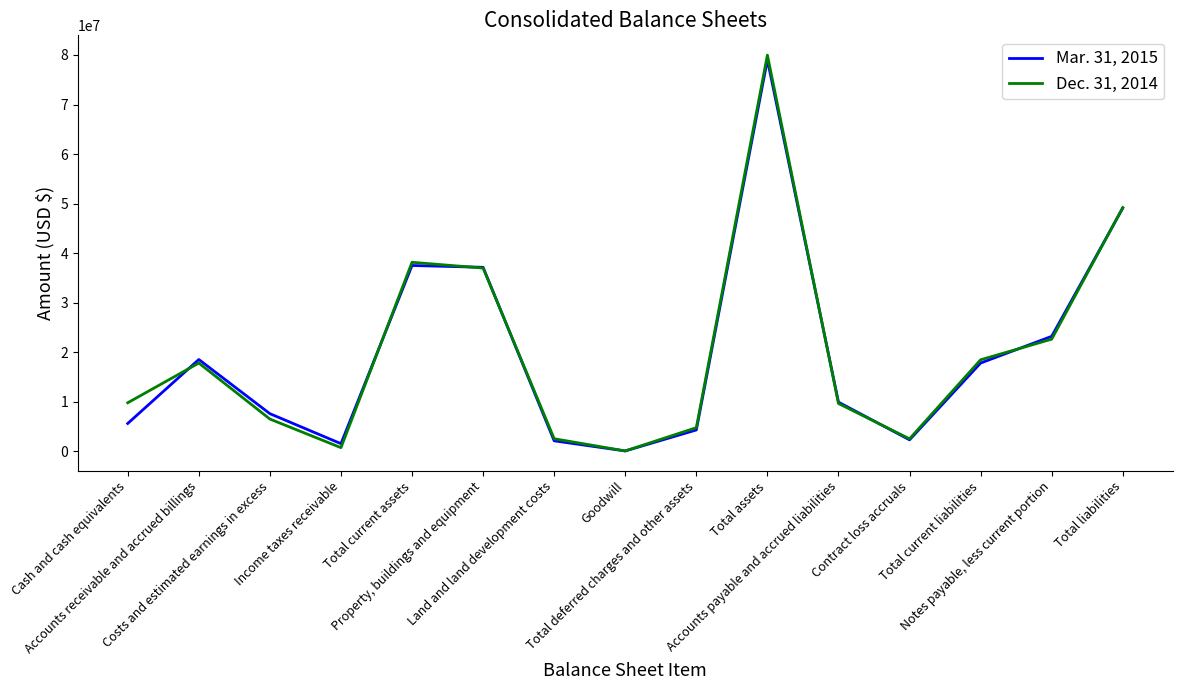

List the labels in order of Dec. 31, 2014 value, smallest first.

Goodwill, Income taxes receivable, Contract loss accruals, Land and land development costs, Total deferred charges and other assets, Costs and estimated earnings in excess, Accounts payable and accrued liabilities, Cash and cash equivalents, Accounts receivable and accrued billings, Total current liabilities, Notes payable, less current portion, Property, buildings and equipment, Total current assets, Total liabilities, Total assets